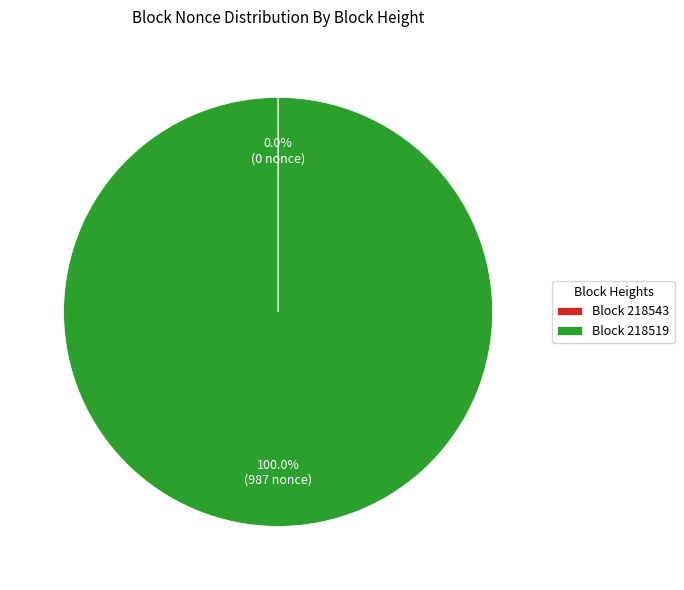

Which category has the biggest portion of the pie?

Block 218519